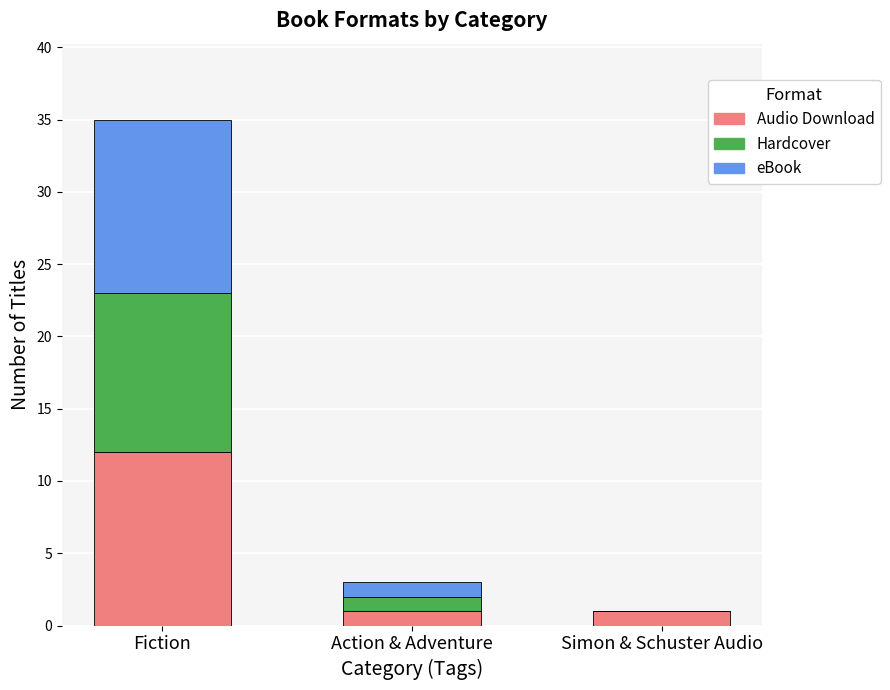

Which category has the highest value in the Audio Download series?

Fiction